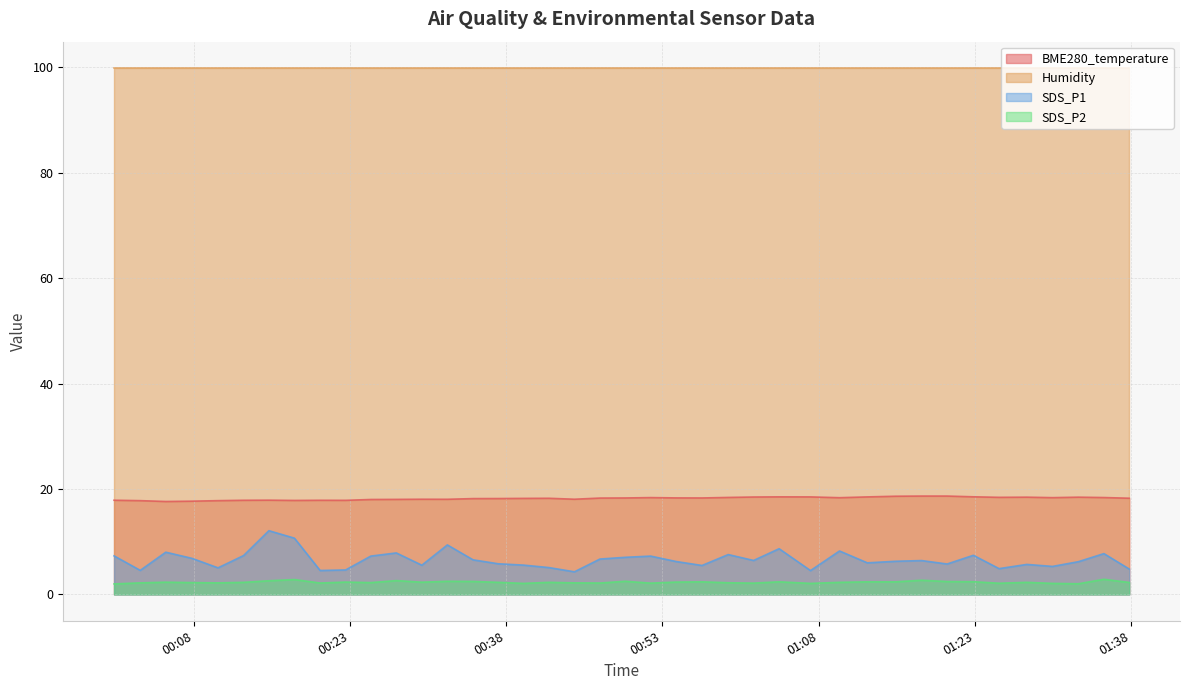

What position from the right is 2023/08/11 00:12:47?

35